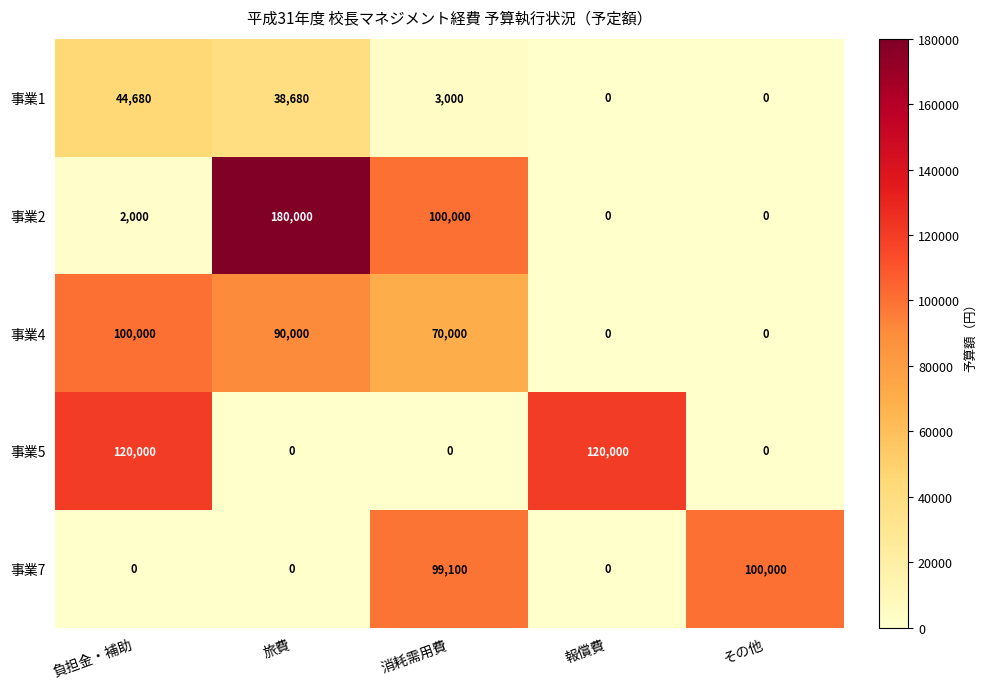

Which category has the highest value across all series?

旅費